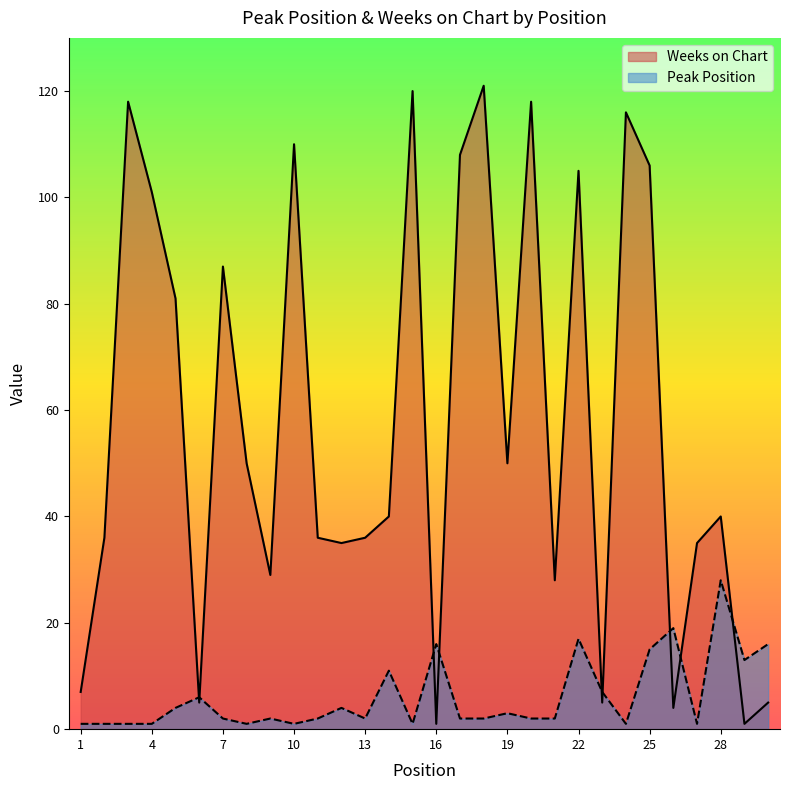

Rank the categories by Peak Position value from highest to lowest.

28, 26, 22, 16, 30, 25, 29, 14, 23, 6, 5, 12, 19, 7, 9, 11, 13, 17, 18, 20, 21, 1, 2, 3, 4, 8, 10, 15, 24, 27